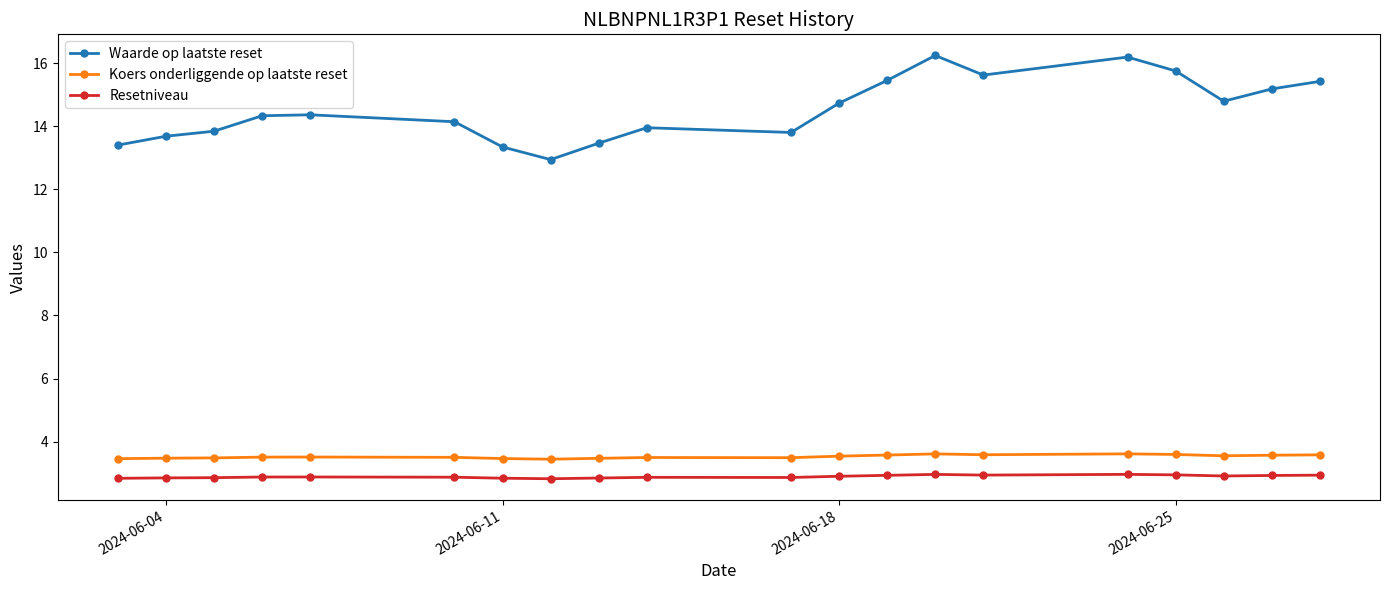

What is the greatest value displayed?

16.2